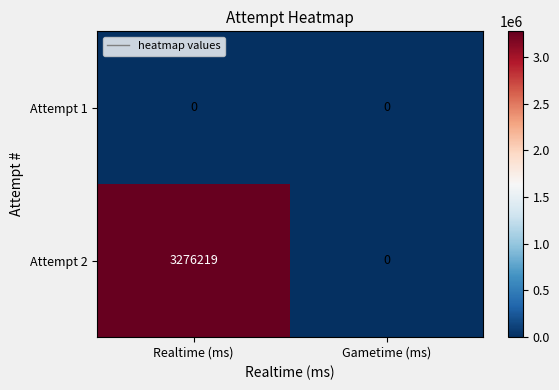

List the series in order of their peak value, lowest first.

Attempt 1, Attempt 2